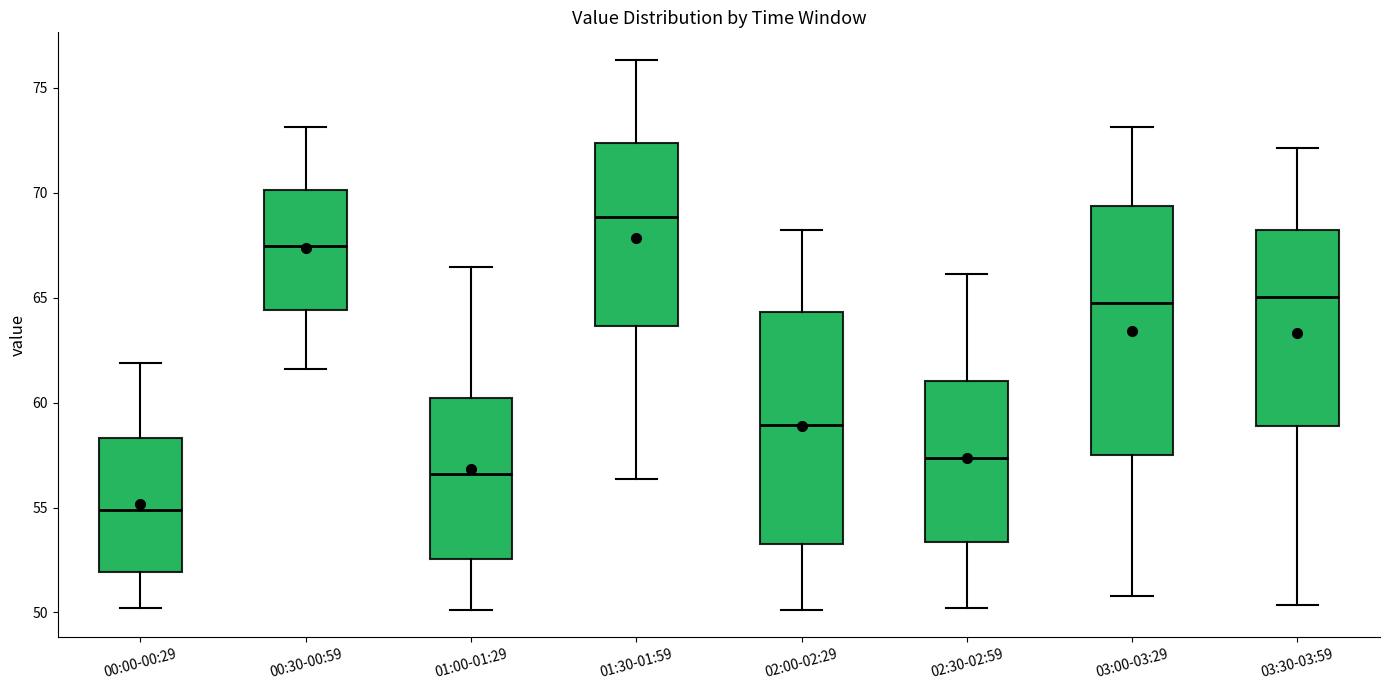

Which box is the tallest, from its lower edge to its upper edge?

03:00-03:29